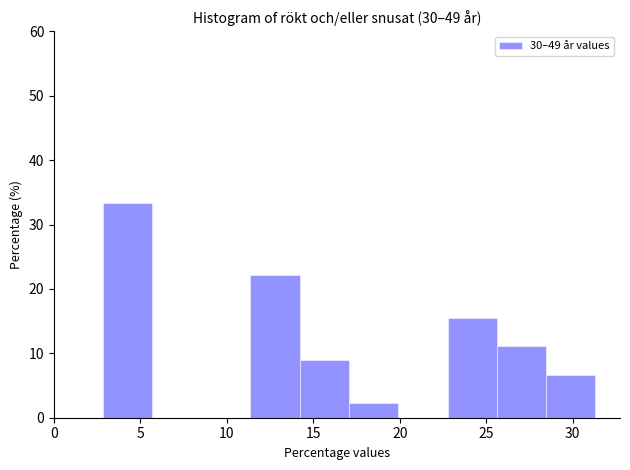

Which range on the x-axis has the tallest bar?

3.0 to 5.5